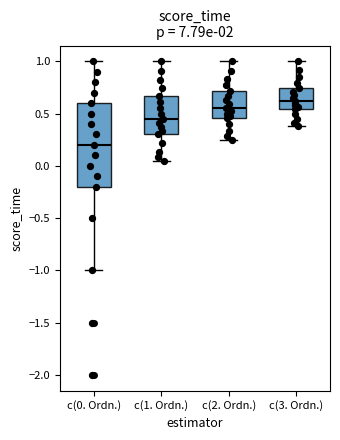

Which box is the tallest, from its lower edge to its upper edge?

c(0. Ordn.)